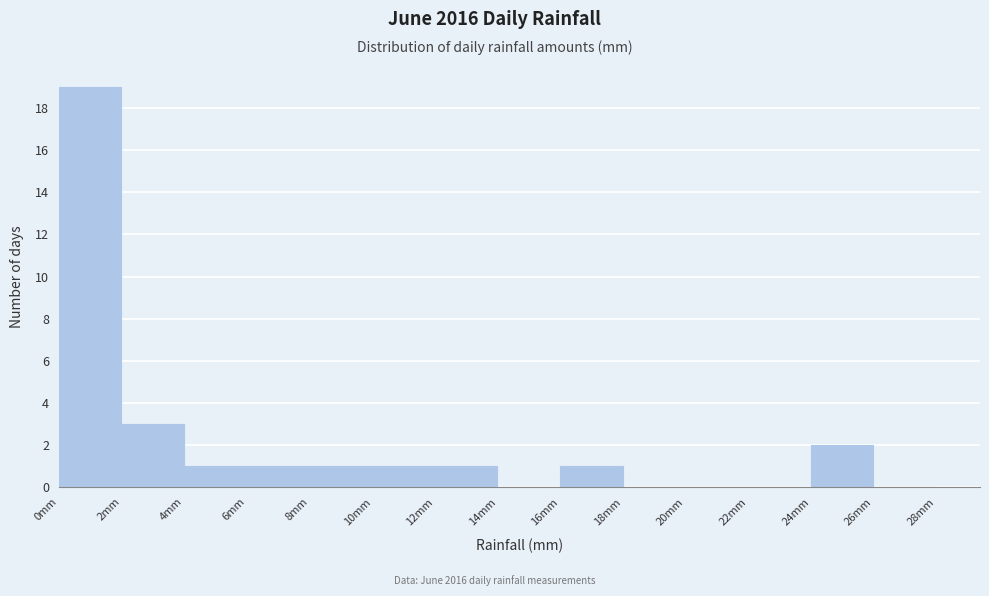

Reading left to right, list every bar in this chart as the range it spans on the x-axis followed by its height. The values are not printed on the chart, so give them approximately, as read against the axis.

0 to 2: 19
2 to 4: 3
4 to 6: 1
6 to 8: 1
8 to 10: 1
10 to 12: 1
12 to 14: 1
14 to 16: 0
16 to 18: 1
18 to 20: 0
20 to 22: 0
22 to 24: 0
24 to 26: 2
26 to 28: 0